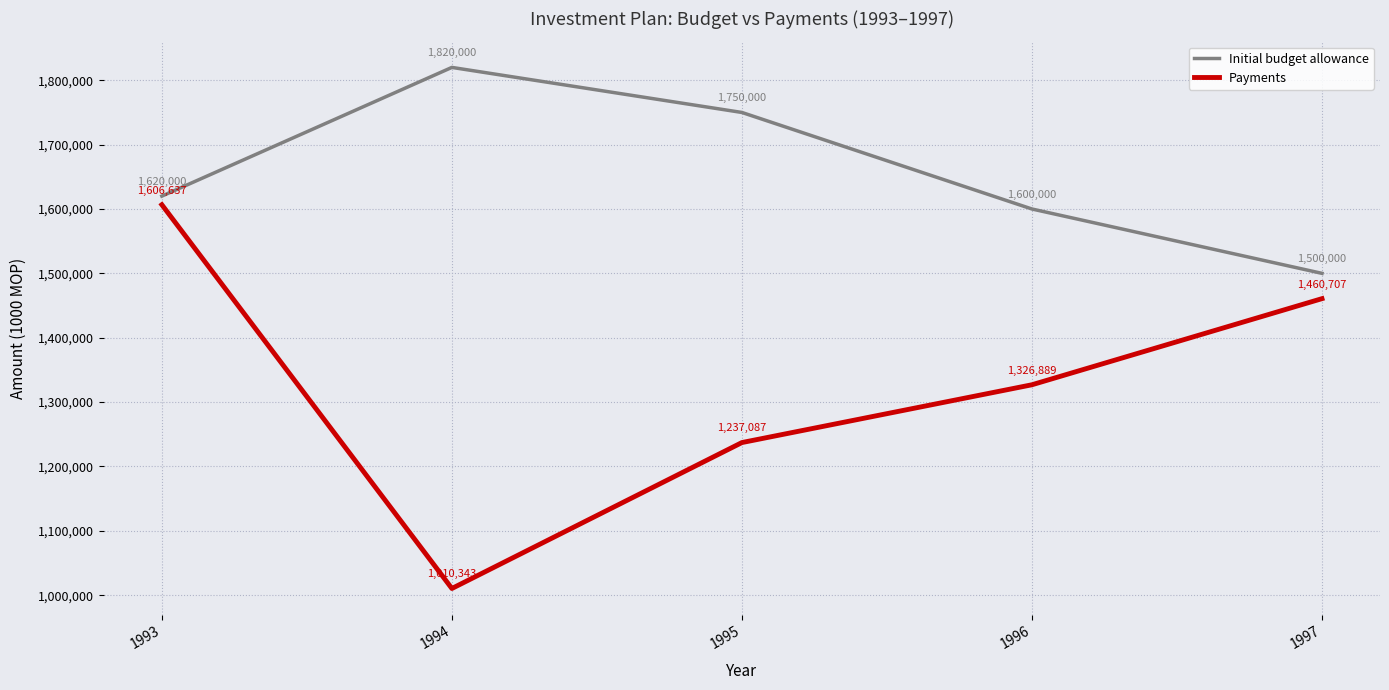

True or false: Initial budget allowance and Payments intersect in this chart.

False